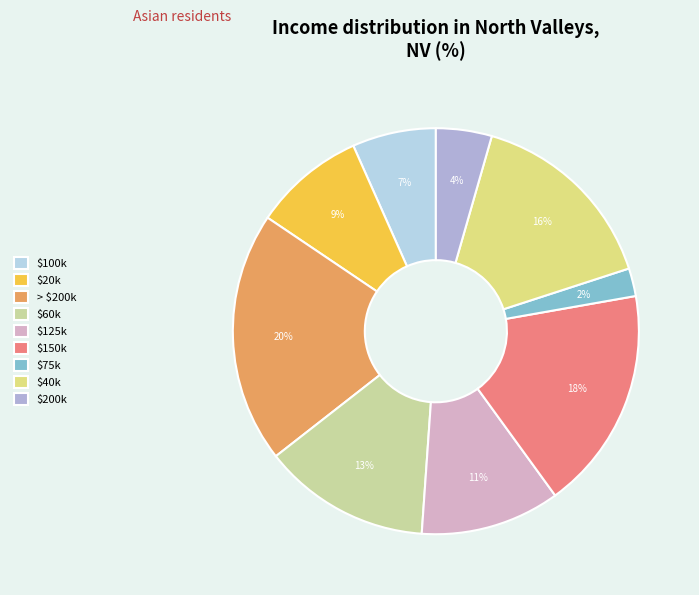

To the nearest percent, what is the difference between the largest and smallest slice percentages?

18%